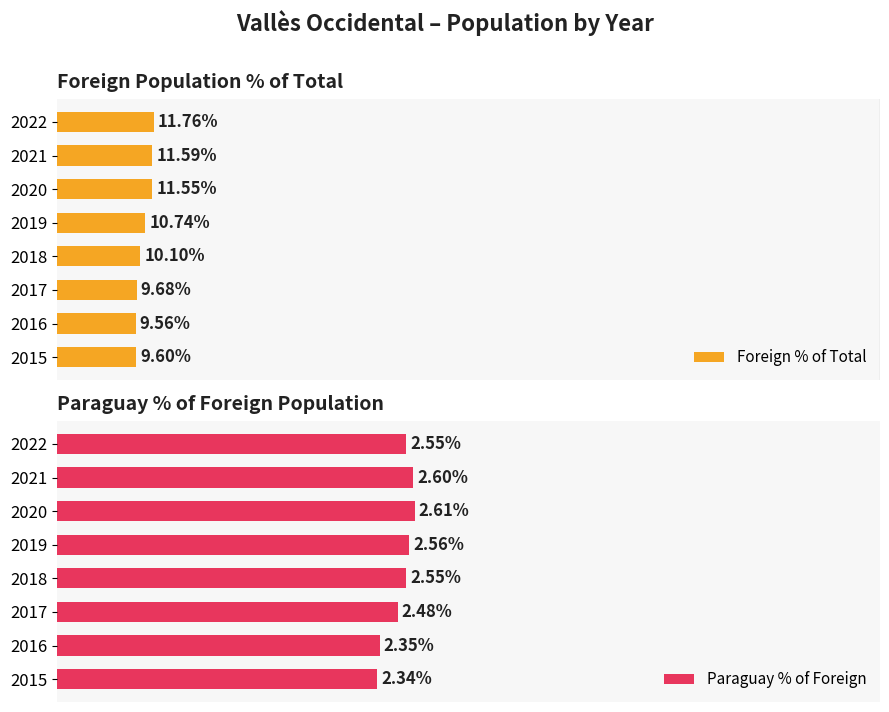

Rank the series by their maximum value, from lowest to highest.

Paraguay % of Foreign, Foreign % of Total